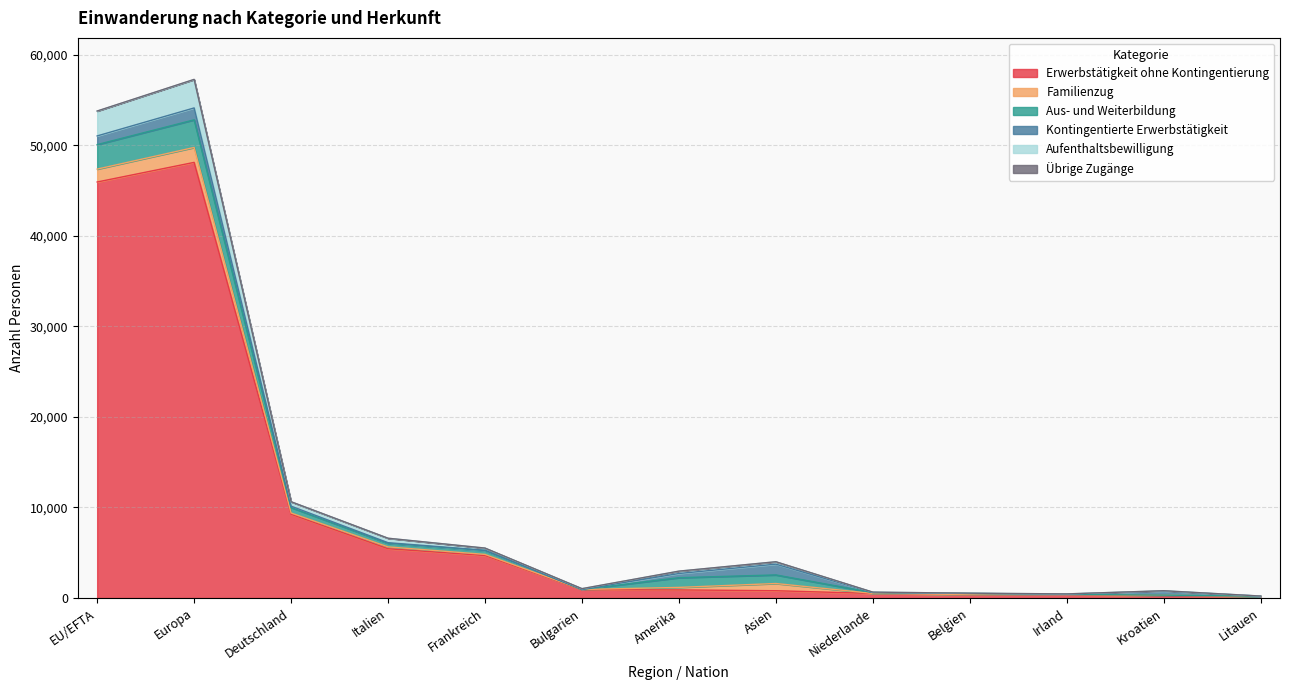

Is the value of Übrige Zugänge at Frankreich greater than the value of Aufenthaltsbewilligung at Irland?

Yes